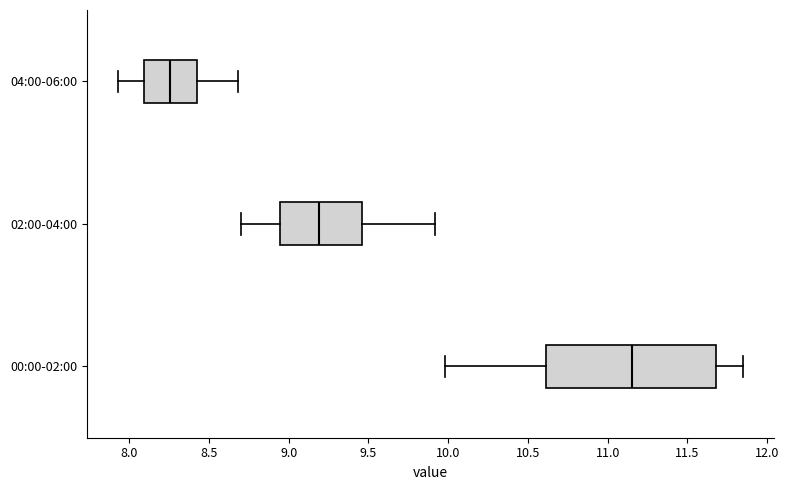

Where does the median line of the box for 00:00-02:00 sit on the x-axis? The values are not printed on the chart, so give them approximately, as read against the axis.

11.15